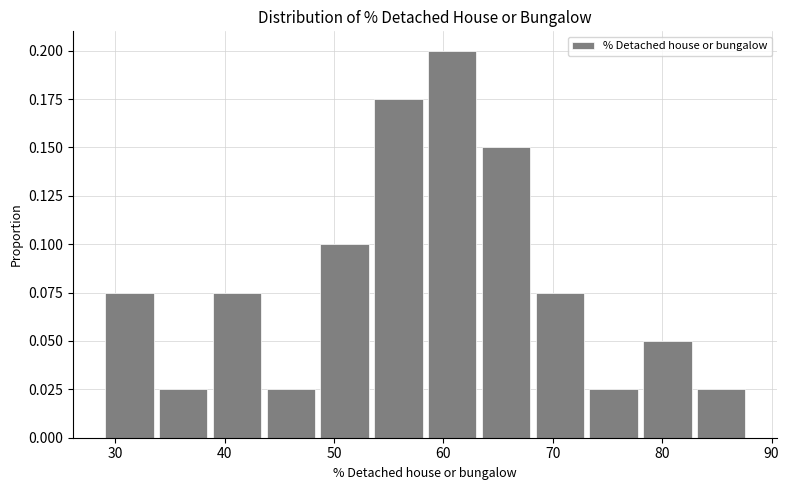

Reading left to right, list every bar in this chart as the range it spans on the x-axis followed by its height. Neither the bar edges nor the heights are printed on the chart, so give them approximately, as read against the axes.

29 to 34: 0.075
34 to 39: 0.025
39 to 44: 0.075
44 to 49: 0.025
49 to 53: 0.100
53 to 58: 0.175
58 to 63: 0.200
63 to 68: 0.150
68 to 73: 0.075
73 to 78: 0.025
78 to 83: 0.050
83 to 88: 0.025